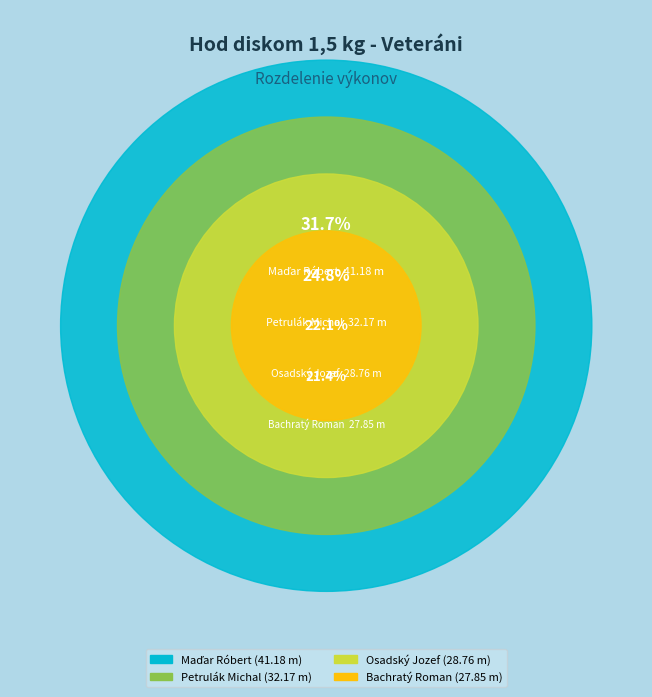

Is it true that Maďar Róbert is 32% of the pie?

True